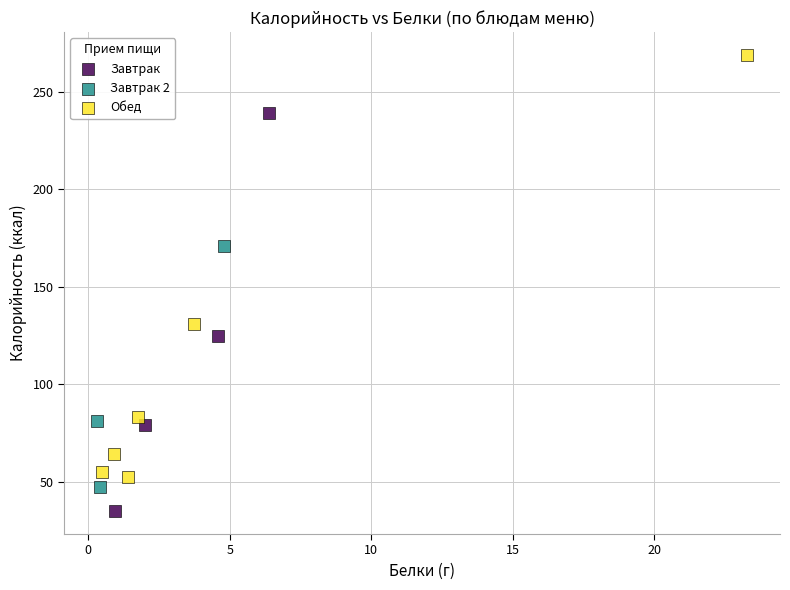

Which series contains the lowest Y value?

Завтрак